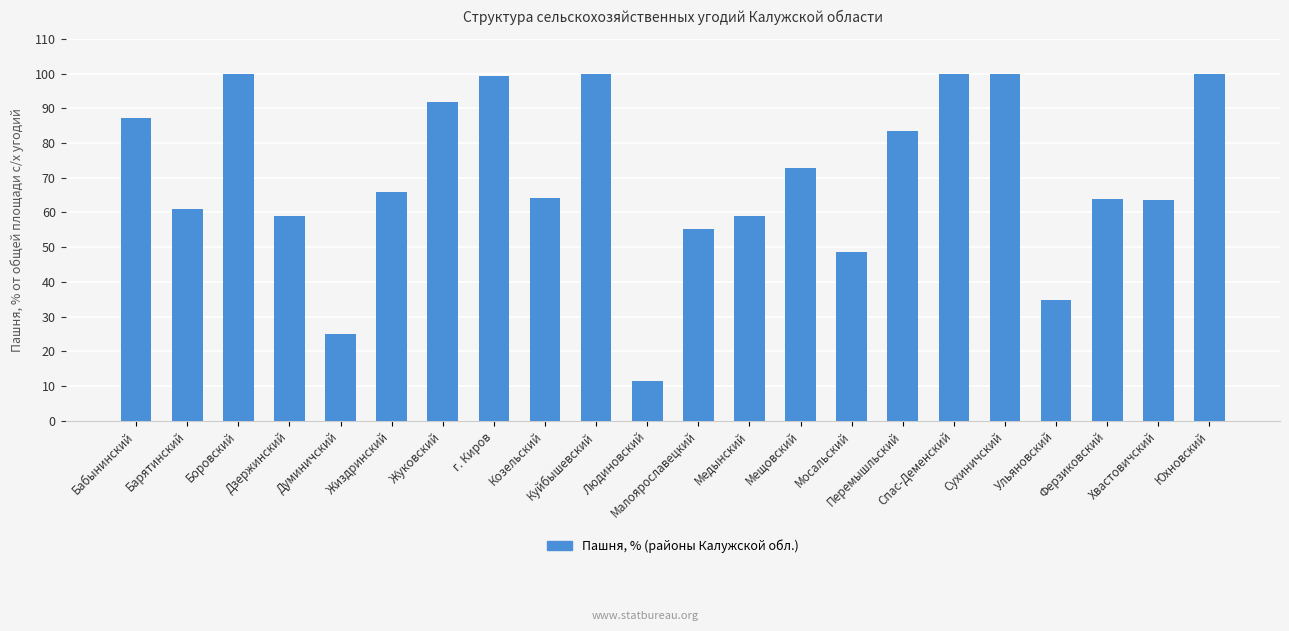

True or false: the data shows 63.7 at Ферзиковский.

True